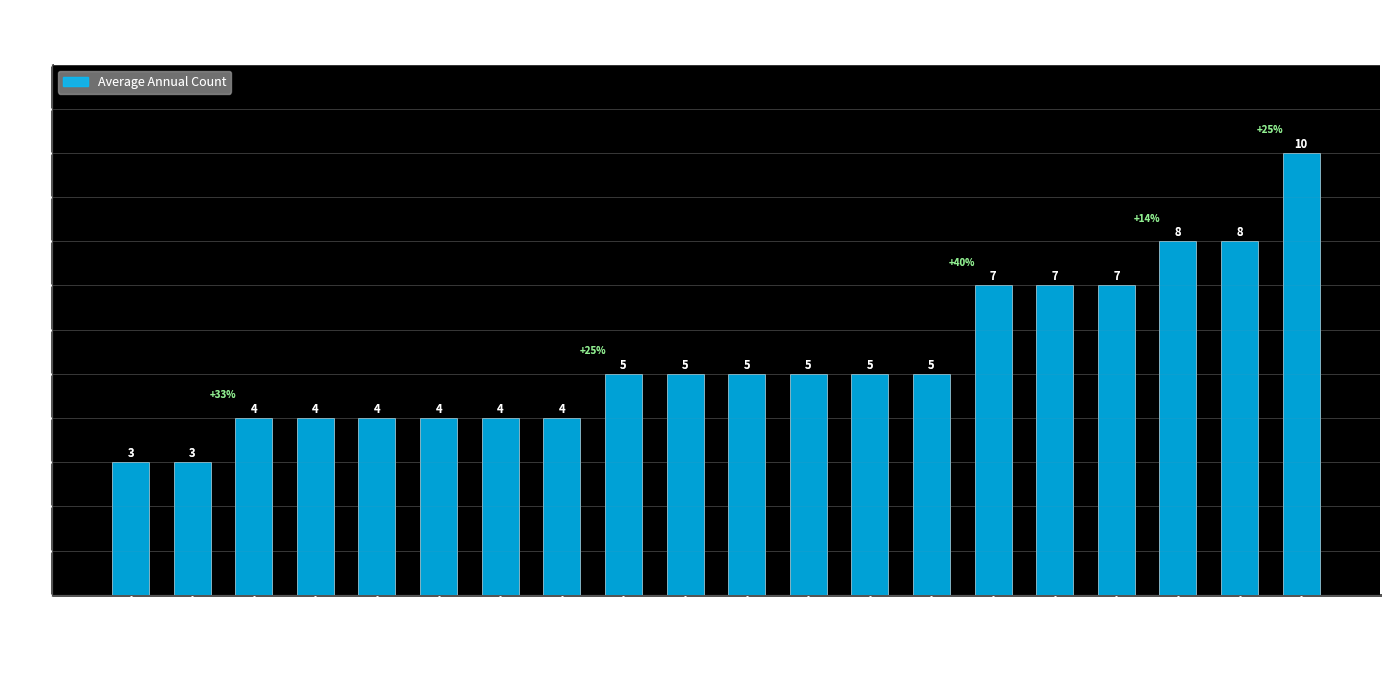

What is the ratio of the value at McLennan County to the value at Bastrop County?

1.3